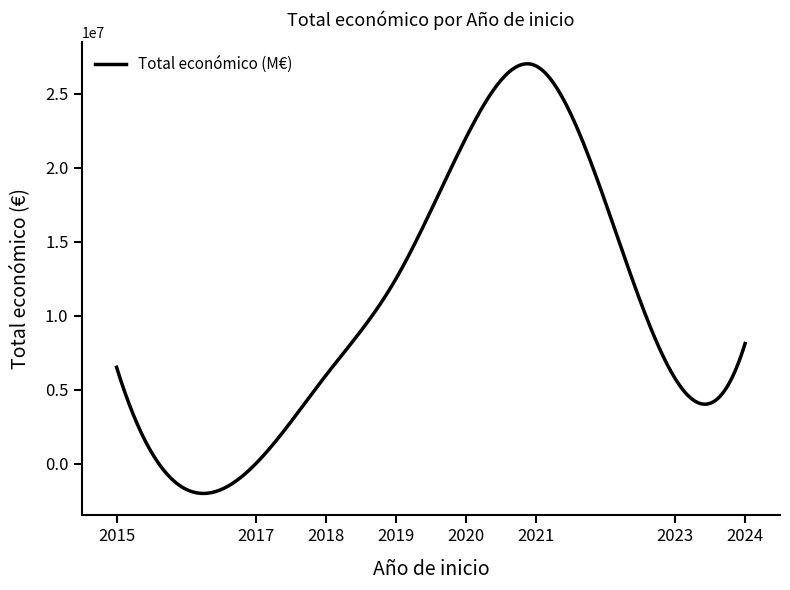

Is this an area chart (filled region under the line)?

No